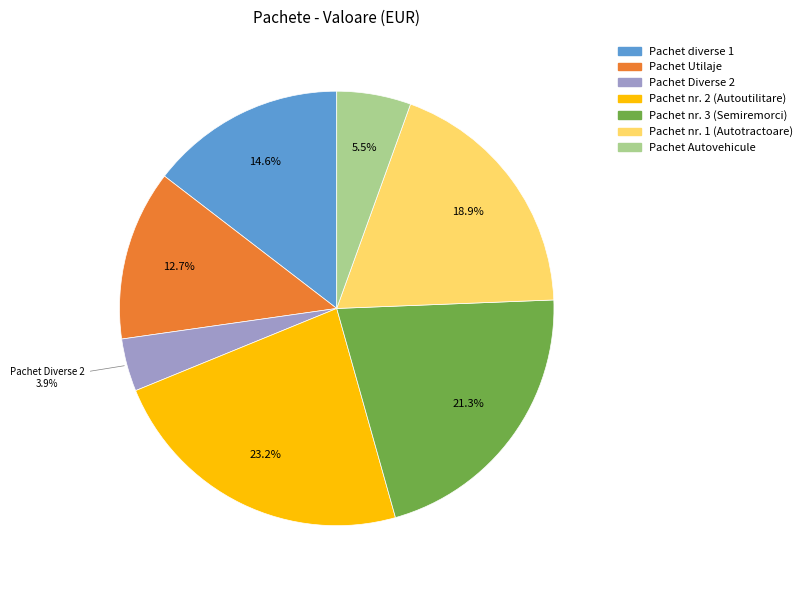

What percentage is NOT represented by Pachet Diverse 2?

96.1%